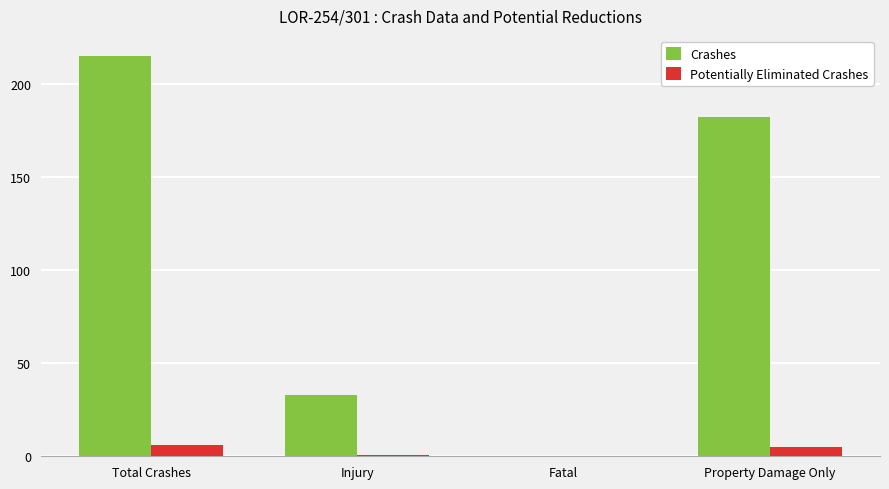

Read the Potentially Eliminated Crashes value at Property Damage Only.

4.9